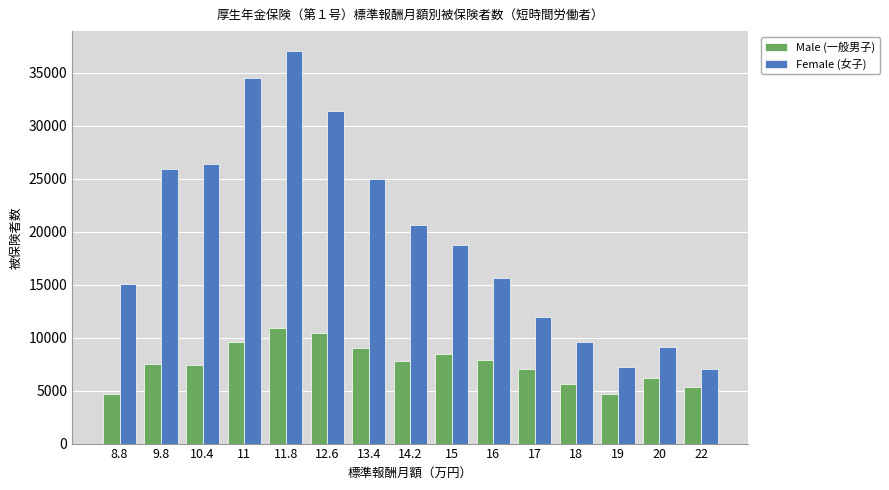

What is the value of the Male (一般男子) bar at the 13th from the left?

4664